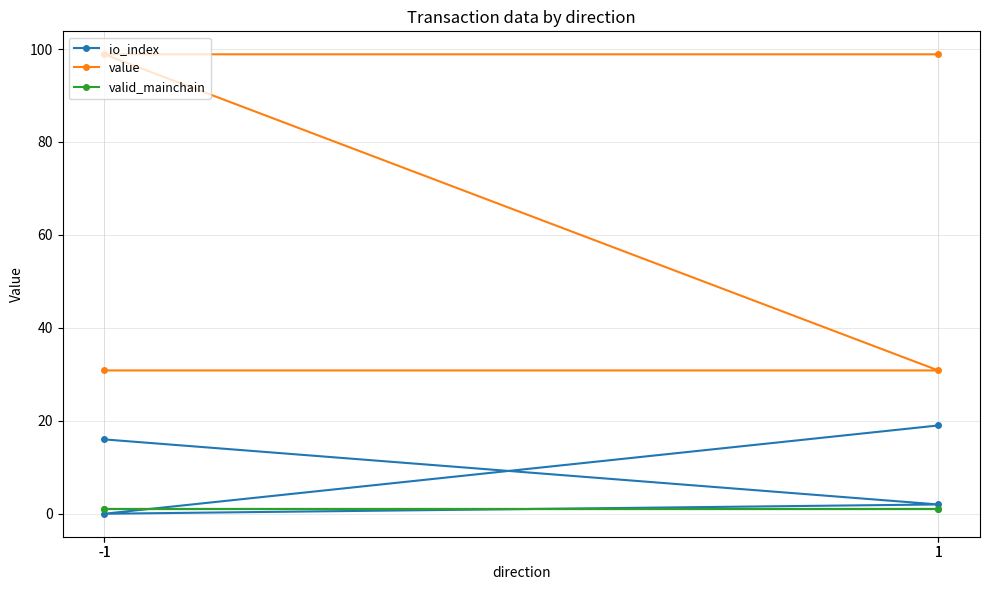

What value does the value series have at -1?

30.8